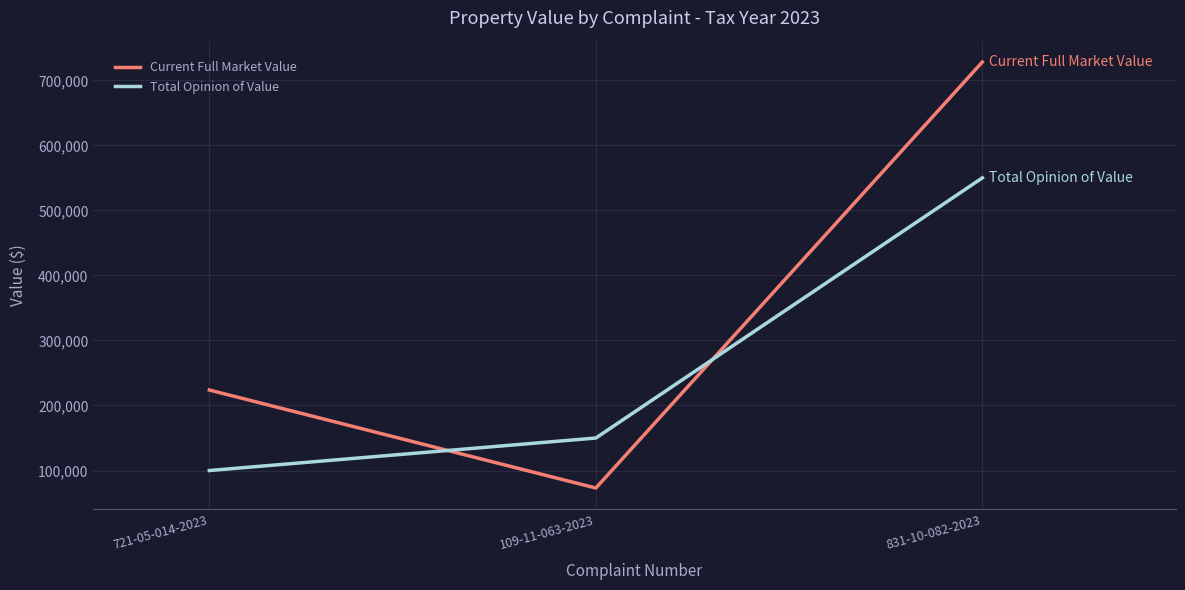

What is the maximum value for Current Full Market Value?

728200